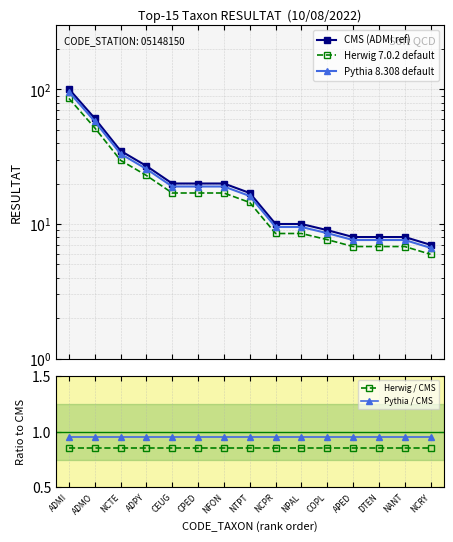

True or false: Herwig / CMS has more than 1 points higher than both neighbors.

False